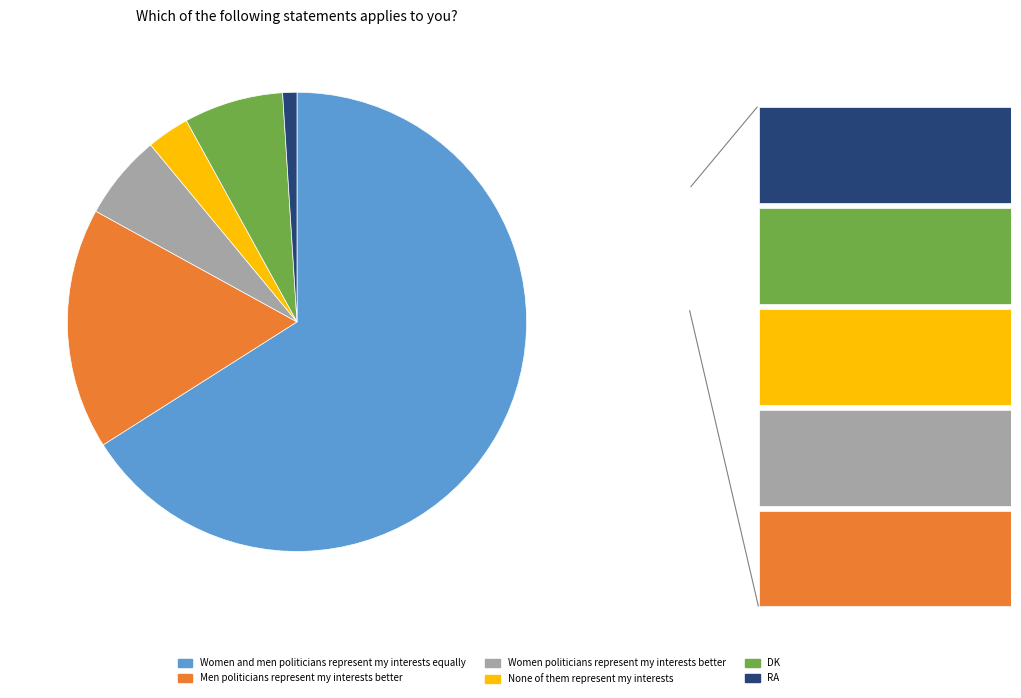

Approximately how many times larger is the value at DK compared to None of them represent my interests?

2.3